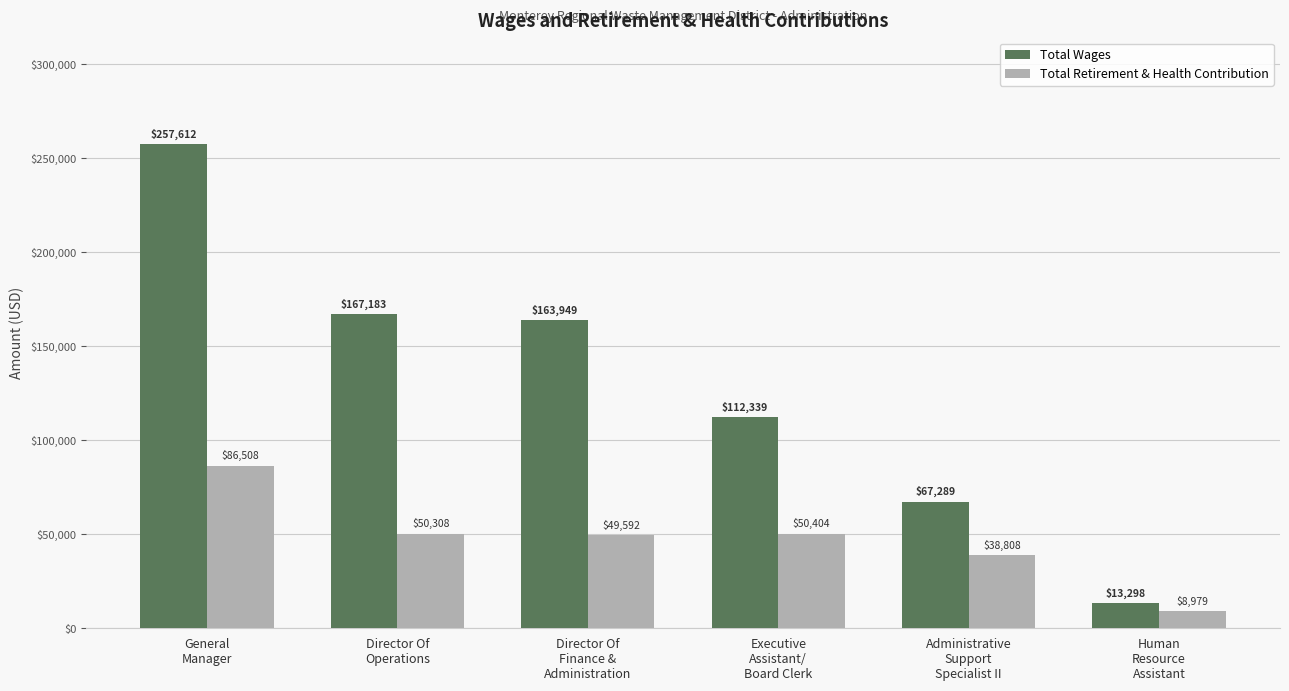

Which series changed the most between Director Of
Operations and Director Of
Finance &
Administration?

Total Wages